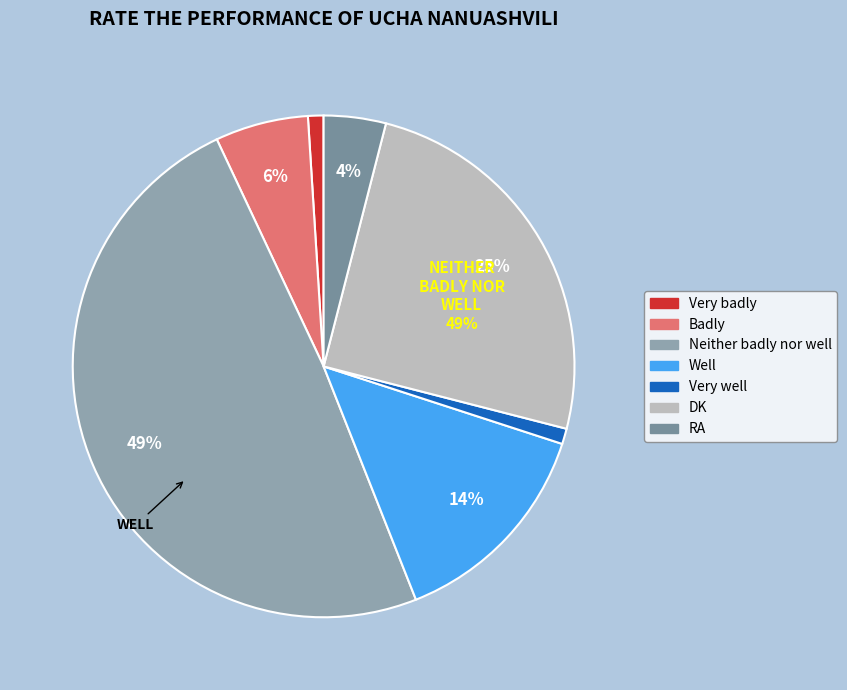

Is there a majority slice in this chart?

No